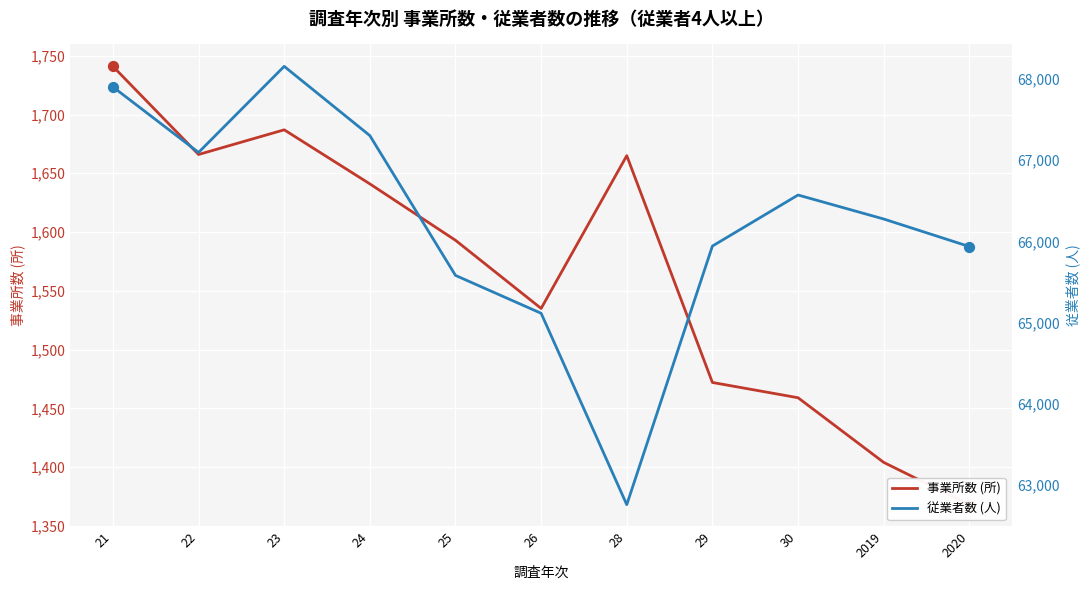

Is the value of 従業者数 (人) at 2020 greater than the value of 事業所数 (所) at 30?

Yes